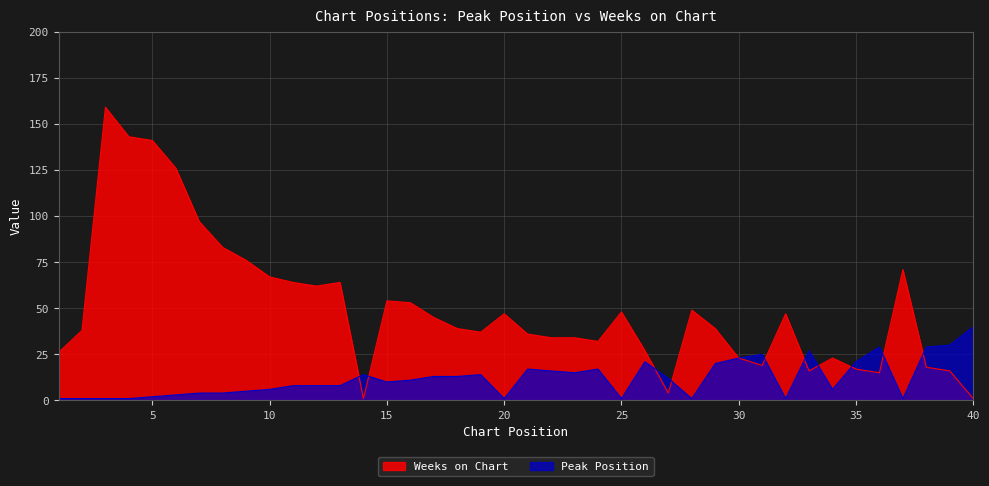

The value of Peak Position at 23 is 15. True or false?

True